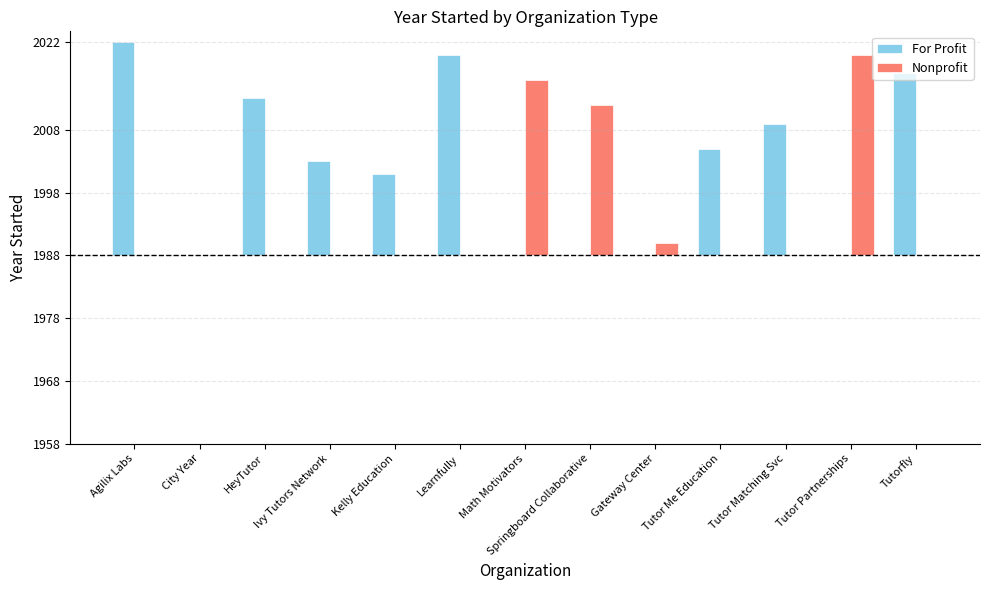

Does the chart contain stacked bars?

No